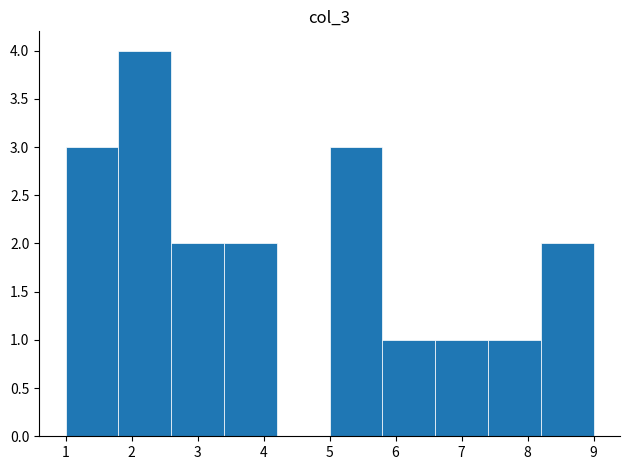

How tall is the bar that spans 8.2 to 9.0 on the x-axis? The values are not printed on the chart, so give them approximately, as read against the axis.

2